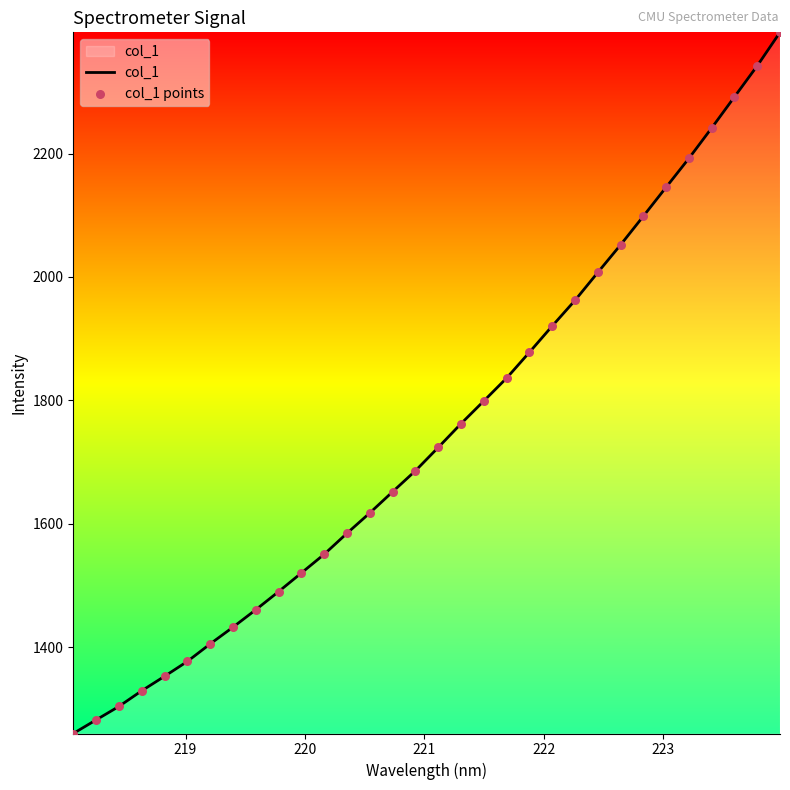

What is the difference between the maximum and minimum values?

1136.5